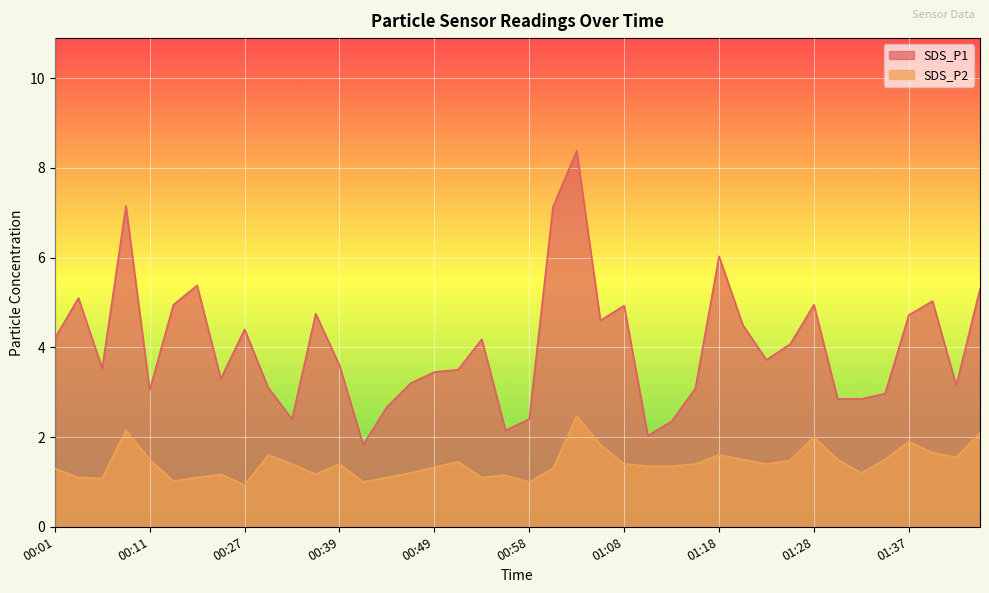

What is the label of the 26th point from the right?

00:44